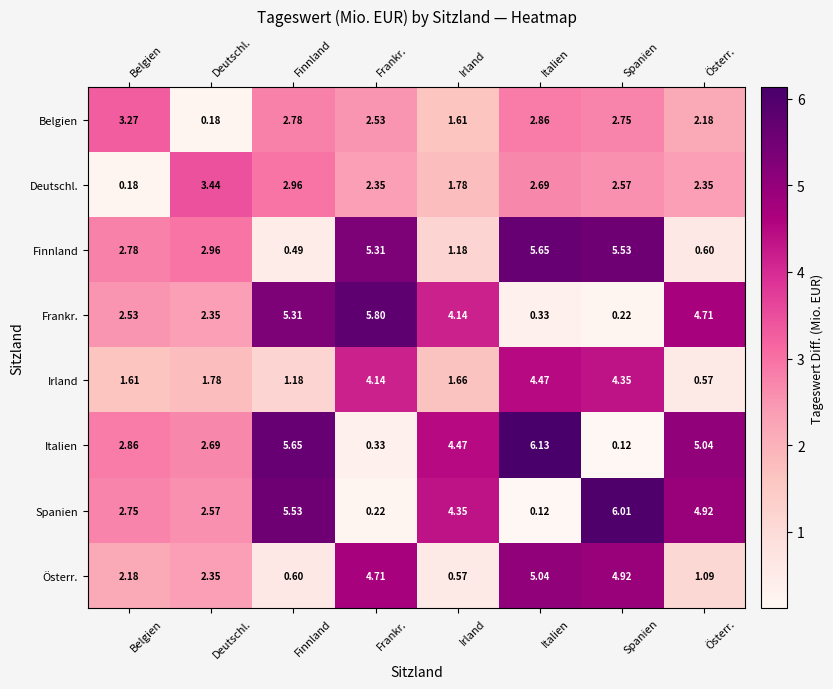

Which series has the largest total across all categories?

Italien